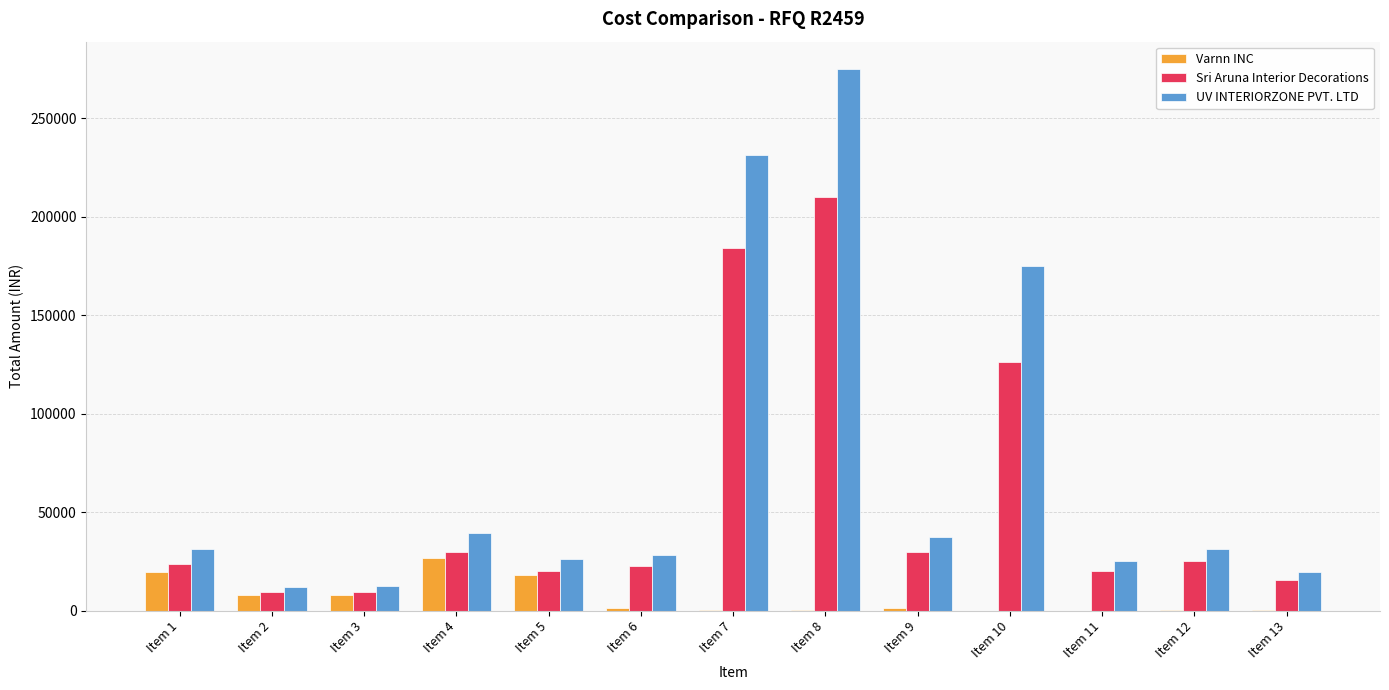

Are the bars grouped side by side (vs. stacked)?

Yes